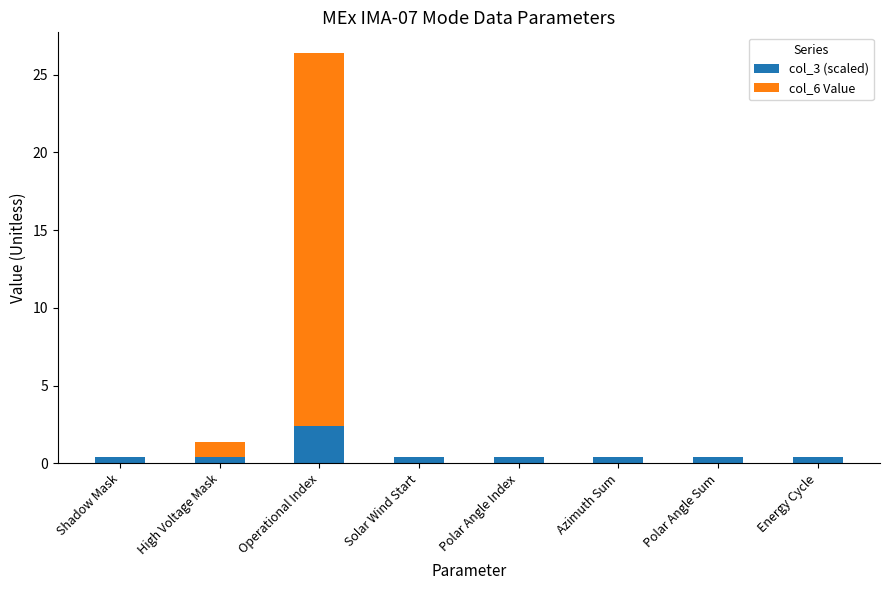

Is it true that col_3 (scaled) equals 1.5 at Operational Index?

False